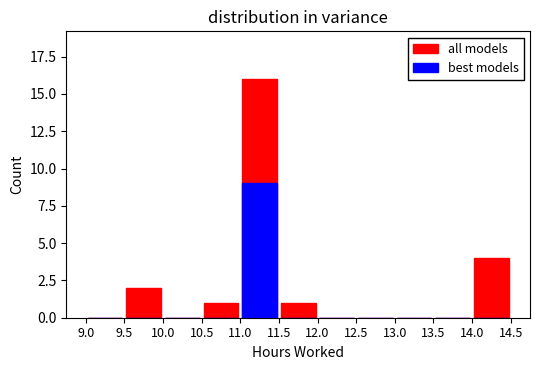

Rank the series by their average value, from lowest to highest.

best models, all models